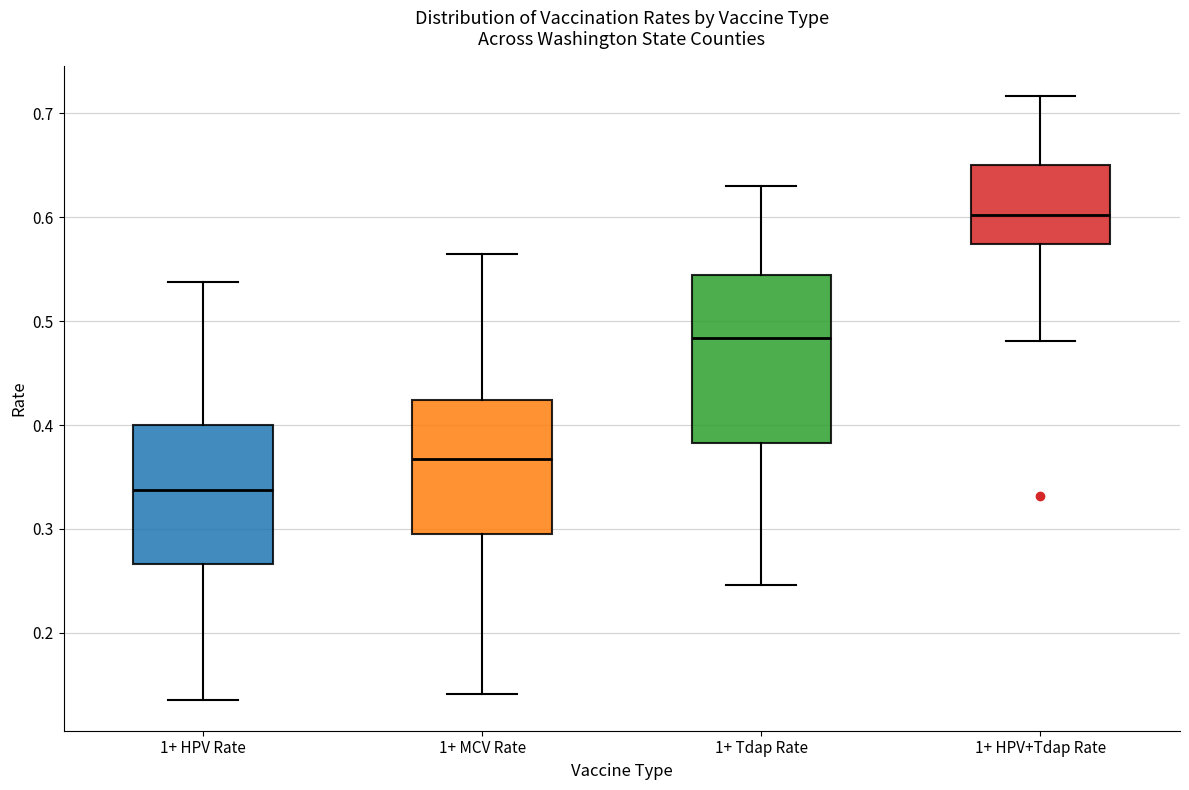

Which box's median line is the lowest?

1+ HPV Rate